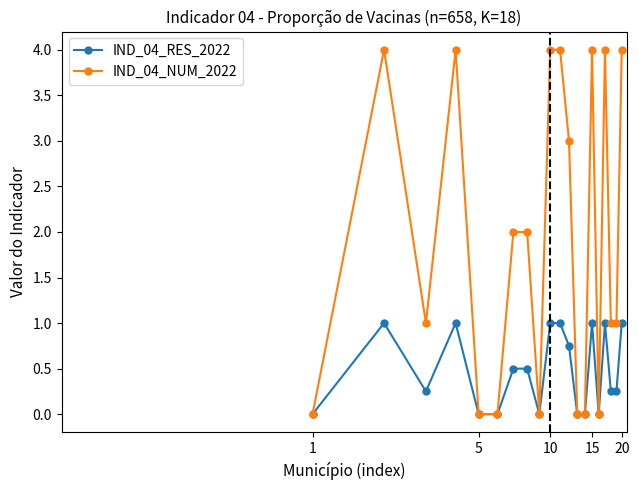

Which series has the largest total across all categories?

IND_04_NUM_2022